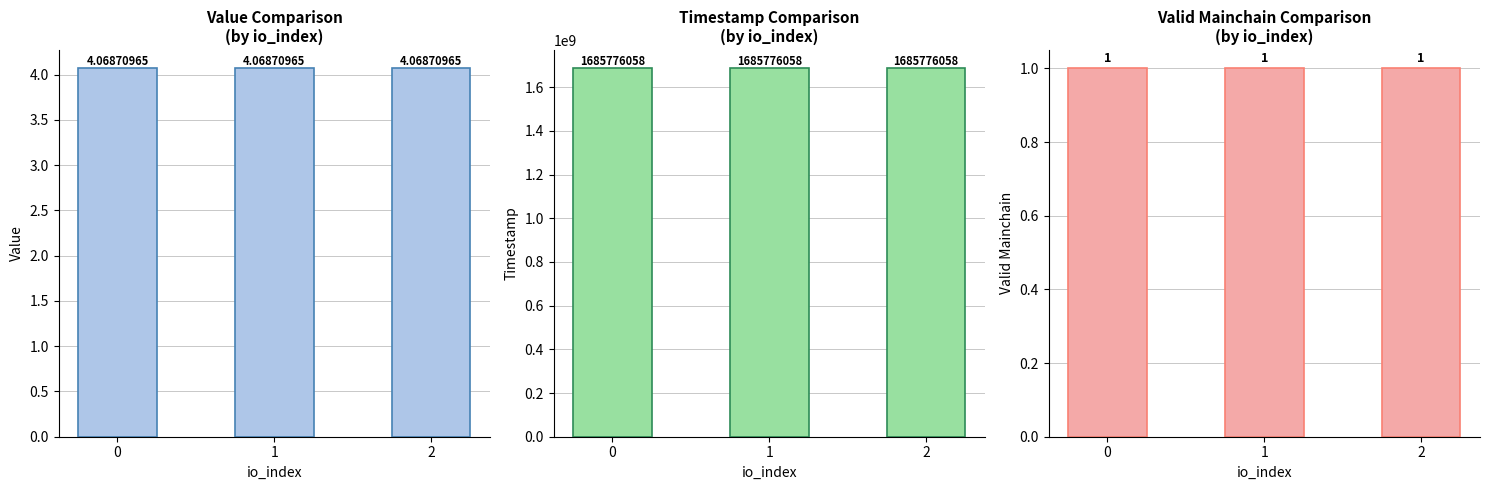

What are all the series names shown in the legend?

value, time_stamp, valid_mainchain